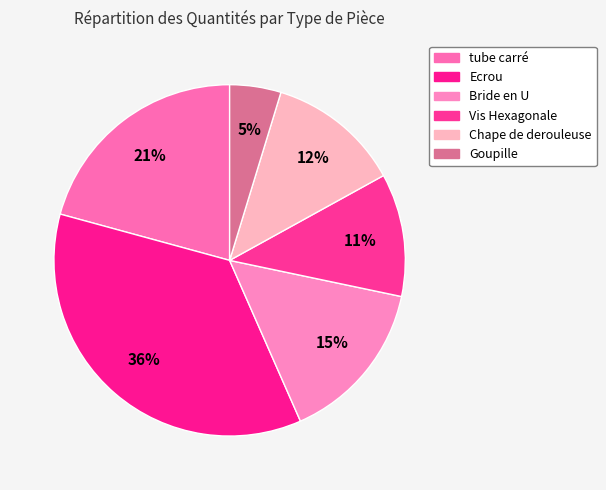

True or false: Bride en U accounts for 15% of the total.

True